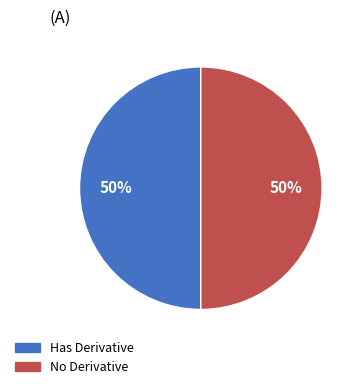

To the nearest percent, what is the average slice percentage?

50%